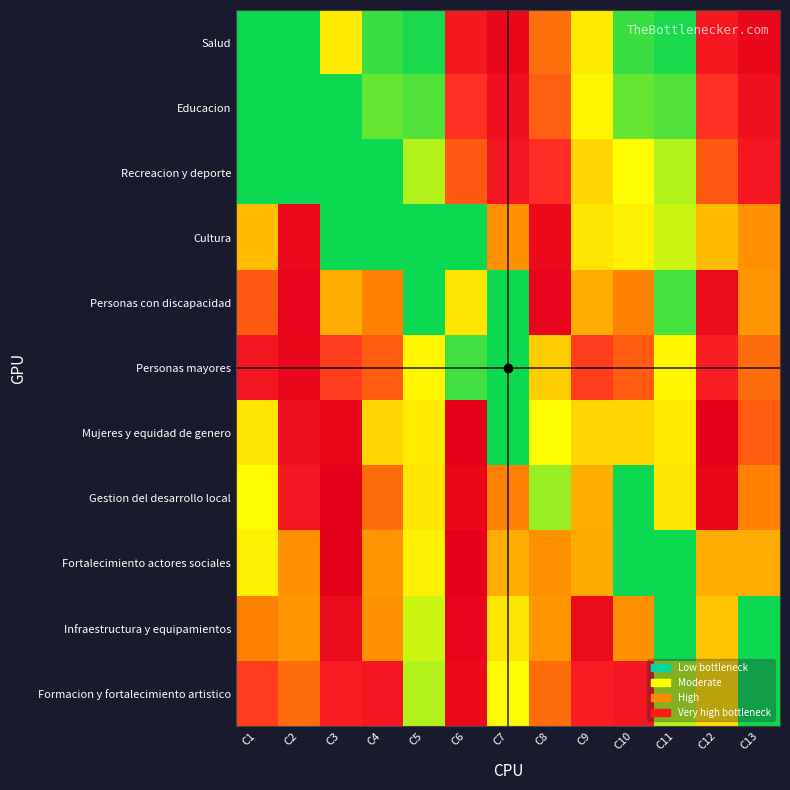

Which series has the largest range (max minus min)?

Mujeres y equidad de genero